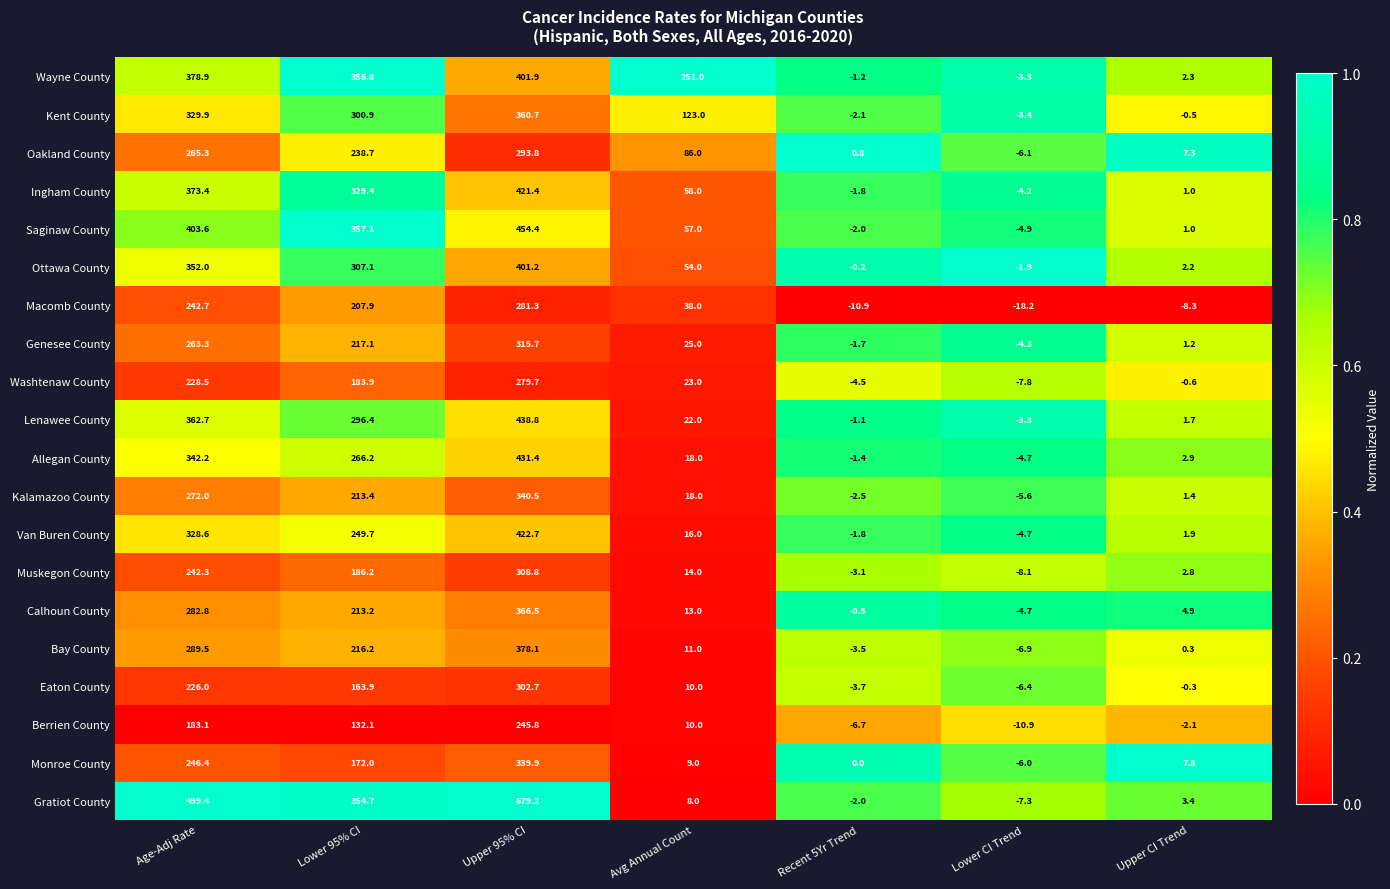

Between Age-Adj Rate and Recent 5Yr Trend, which series saw the biggest shift?

Gratiot County